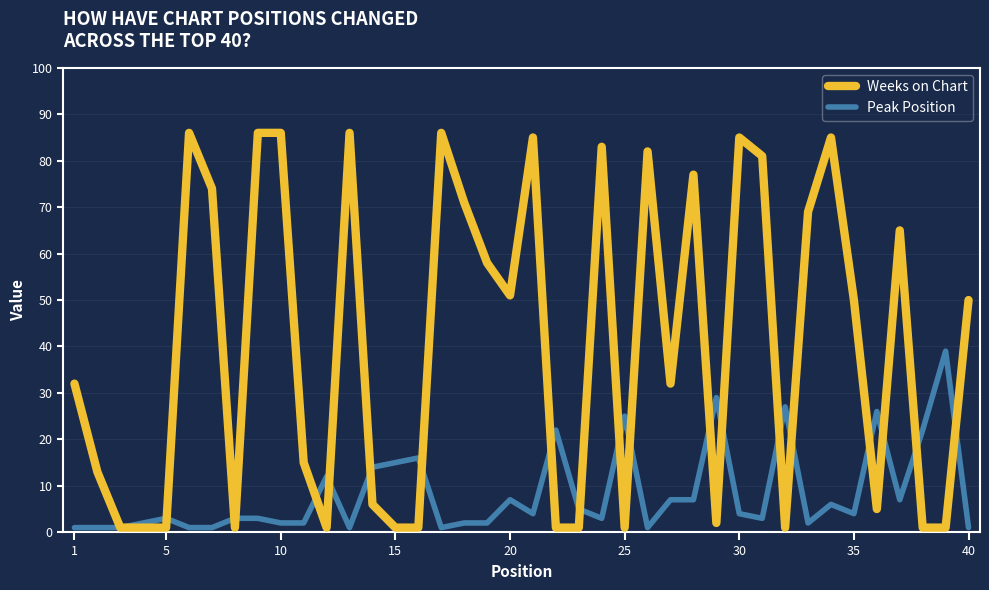

Does the chart display data point markers on the line(s)?

No